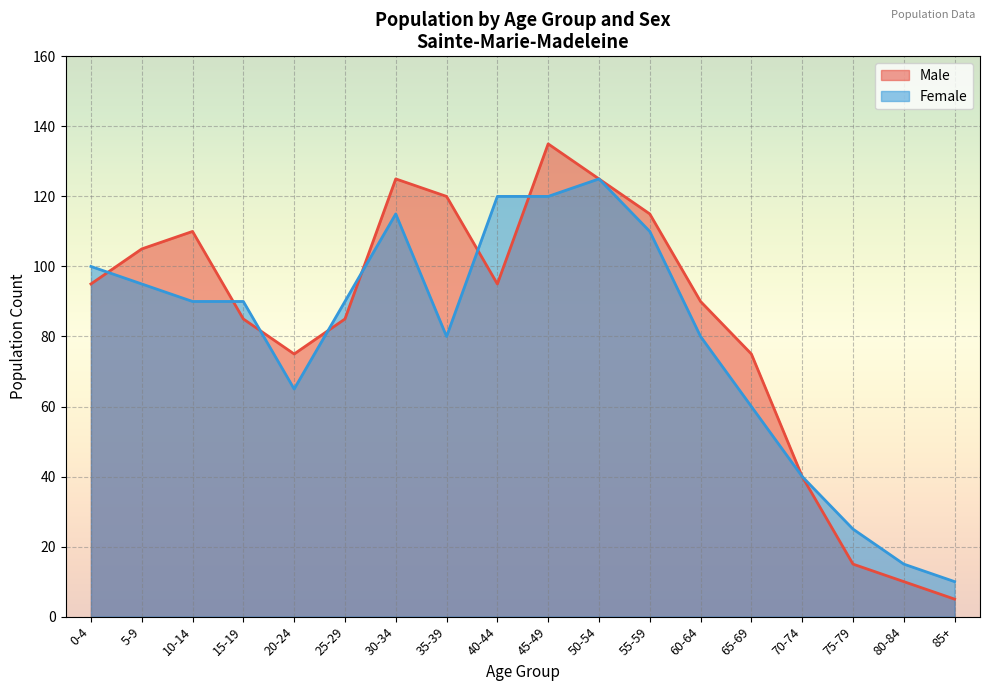

Reading right to left, list all the values displayed in this chart.

Male: 85+=5	80-84=10	75-79=15	70-74=40	65-69=75	60-64=90	55-59=115	50-54=125	45-49=135	40-44=95	35-39=120	30-34=125	25-29=85	20-24=75	15-19=85	10-14=110	5-9=105	0-4=95
Female: 85+=10	80-84=15	75-79=25	70-74=40	65-69=60	60-64=80	55-59=110	50-54=125	45-49=120	40-44=120	35-39=80	30-34=115	25-29=90	20-24=65	15-19=90	10-14=90	5-9=95	0-4=100